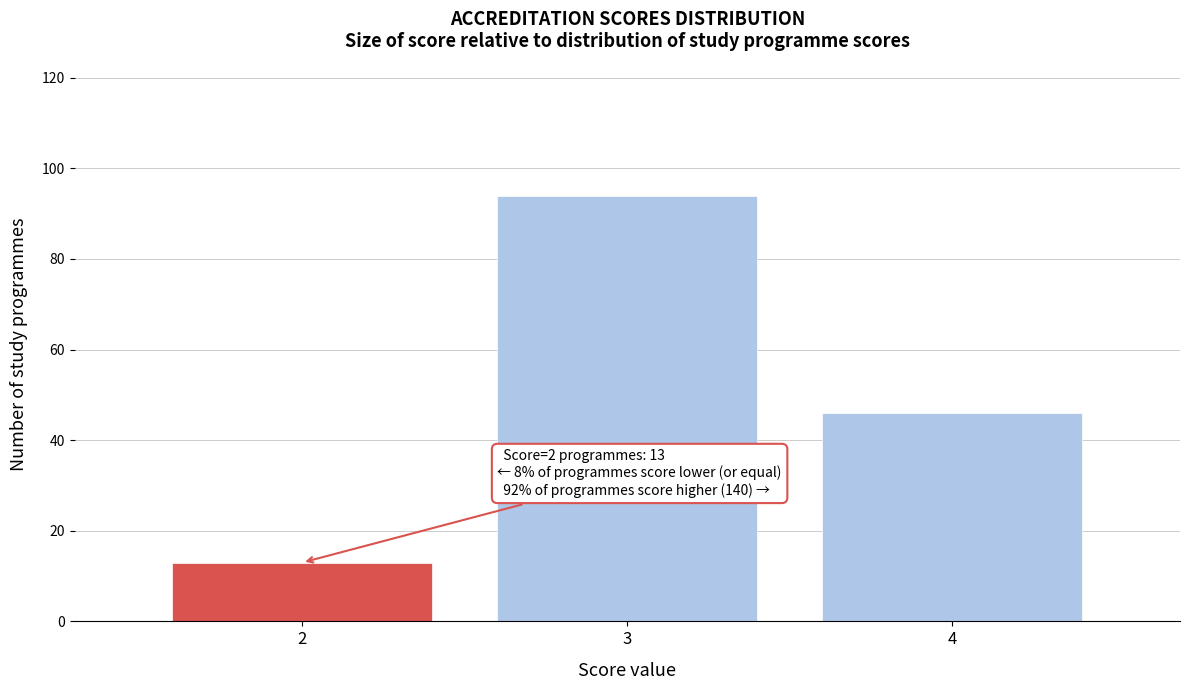

Reading left to right, list all the values displayed in this chart.

2=13	3=94	4=46